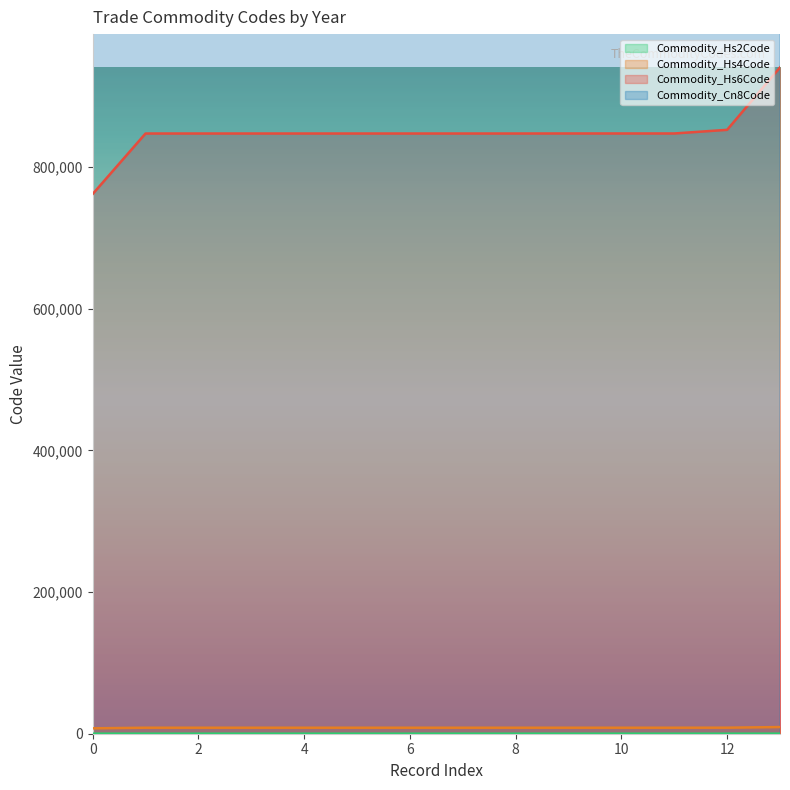

The Commodity_Hs6Code series shows 466035 at 4. True or false?

False